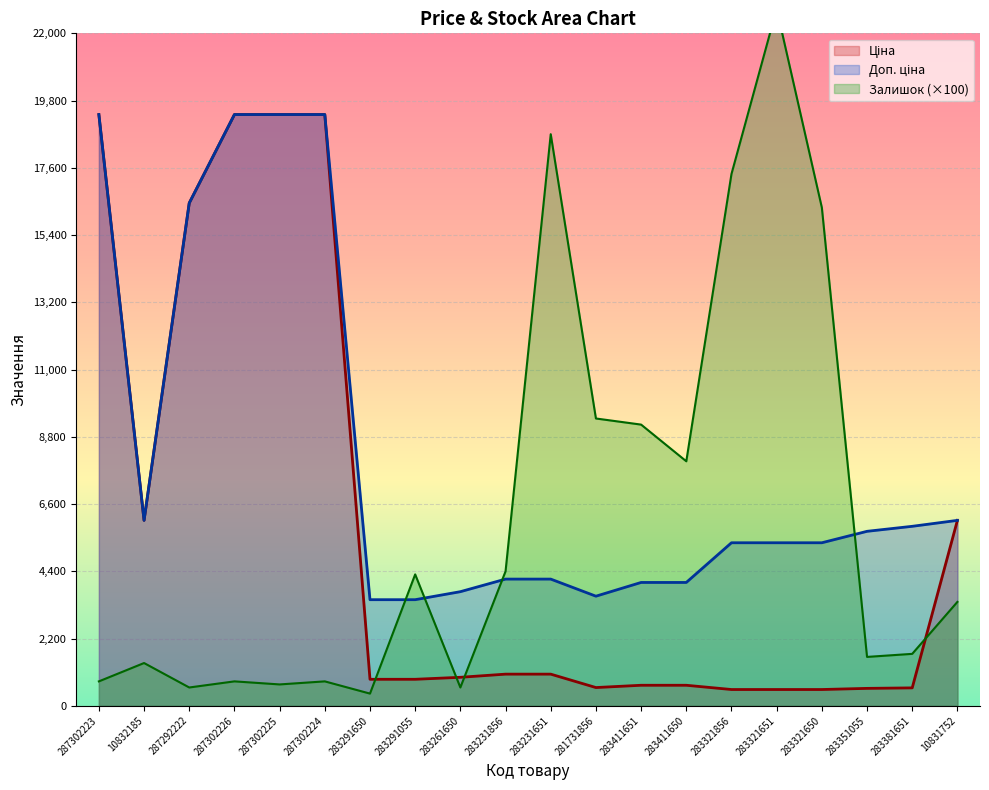

What is the sum of the Доп. ціна values at 283231651 and 283291055?

7618.0